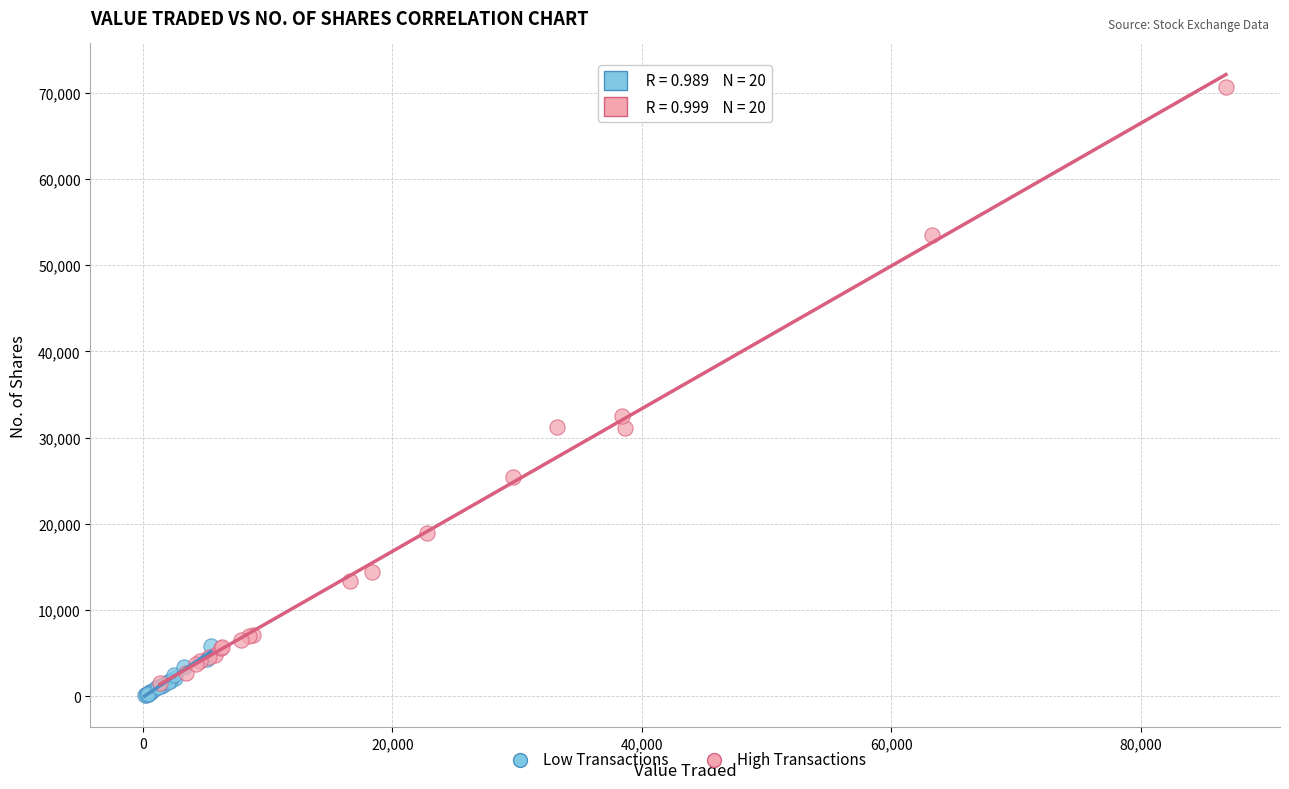

Which series has the largest Y range (max minus min)?

High Transactions